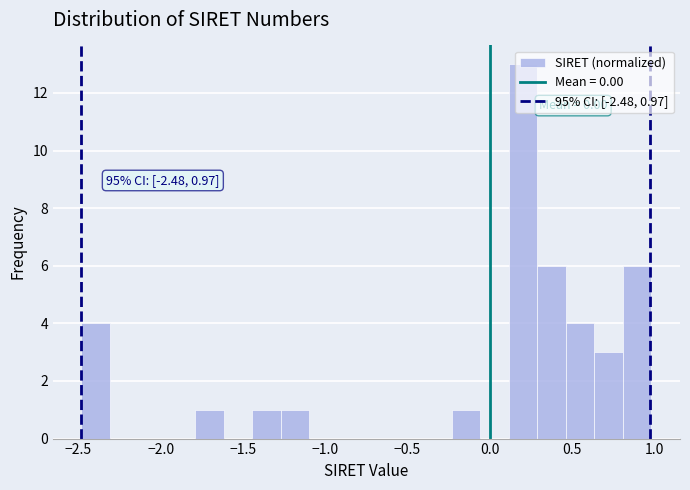

Around what value on the x-axis is the tallest bar? Give the approximate position of its centre, as read against the axis.

0.20